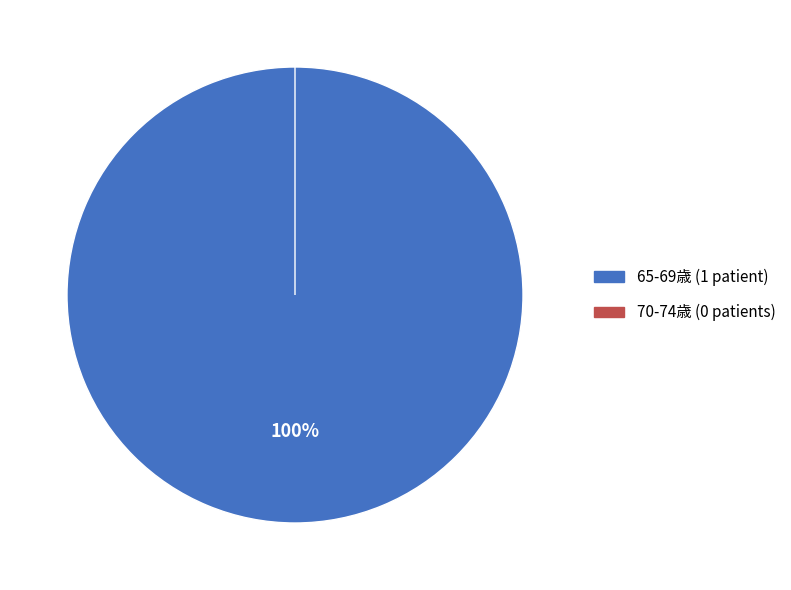

What is the largest slice in the pie chart?

65-69歳